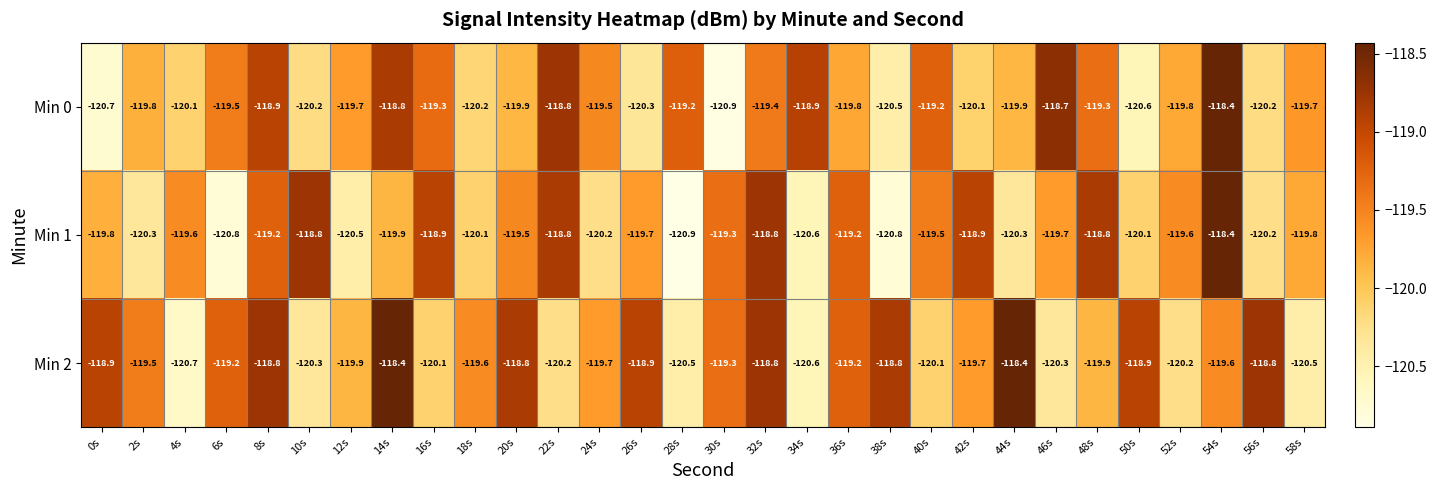

True or false: Min 0 has a value of -184.1 at 16s.

False